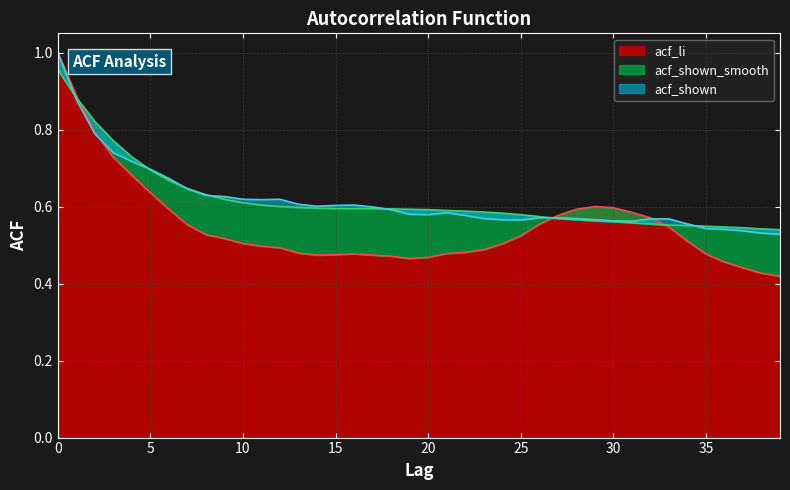

Reading left to right, what are all the values shown in this chart?

acf_shown: 1.0	0.9	0.8	0.7	0.7	0.7	0.7	0.6	0.6	0.6	0.6	0.6	0.6	0.6	0.6	0.6	0.6	0.6	0.6	0.6	0.6	0.6	0.6	0.6	0.6	0.6	0.6	0.6	0.6	0.6	0.6	0.6	0.6	0.6	0.6	0.5	0.5	0.5	0.5	0.5
acf_shown_smooth: 1.0	0.9	0.8	0.8	0.7	0.7	0.7	0.6	0.6	0.6	0.6	0.6	0.6	0.6	0.6	0.6	0.6	0.6	0.6	0.6	0.6	0.6	0.6	0.6	0.6	0.6	0.6	0.6	0.6	0.6	0.6	0.6	0.6	0.6	0.6	0.5	0.5	0.5	0.5	0.5
acf_li: 1.0	0.9	0.8	0.7	0.7	0.6	0.6	0.6	0.5	0.5	0.5	0.5	0.5	0.5	0.5	0.5	0.5	0.5	0.5	0.5	0.5	0.5	0.5	0.5	0.5	0.5	0.6	0.6	0.6	0.6	0.6	0.6	0.6	0.5	0.5	0.5	0.5	0.4	0.4	0.4